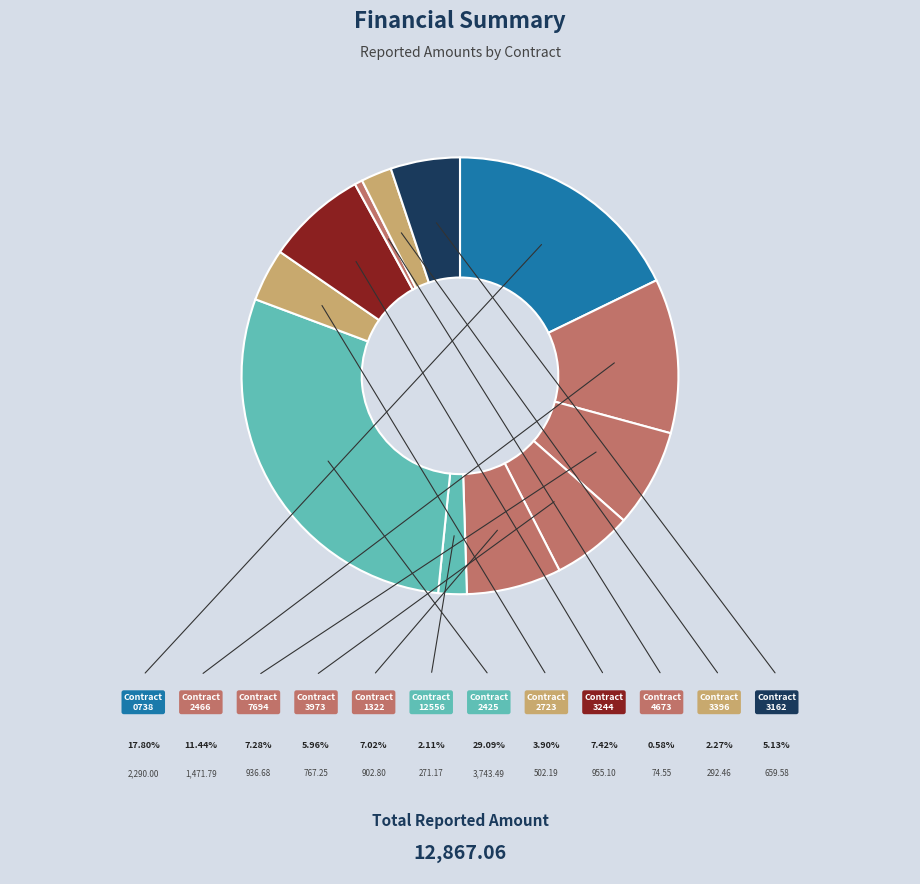

How many slices are in this pie chart?

12